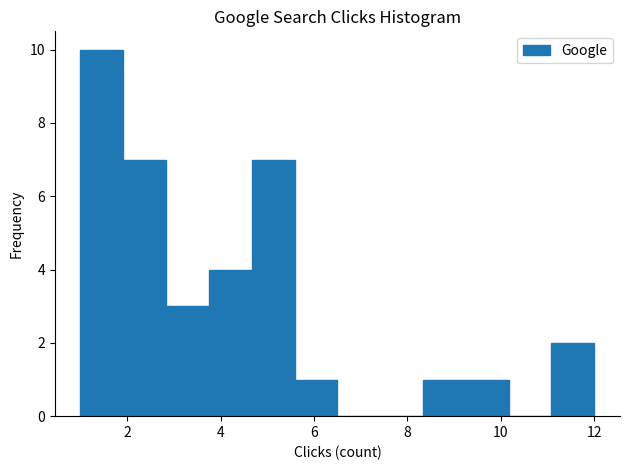

Reading left to right, list every bar in this chart as the range it spans on the x-axis followed by its height. Neither the bar edges nor the heights are printed on the chart, so give them approximately, as read against the axes.

1.0 to 2.0: 10
2.0 to 2.8: 7
2.8 to 3.8: 3
3.8 to 4.6: 4
4.6 to 5.6: 7
5.6 to 6.6: 1
6.6 to 7.4: 0
7.4 to 8.4: 0
8.4 to 9.2: 1
9.2 to 10.2: 1
10.2 to 11.0: 0
11.0 to 12.0: 2